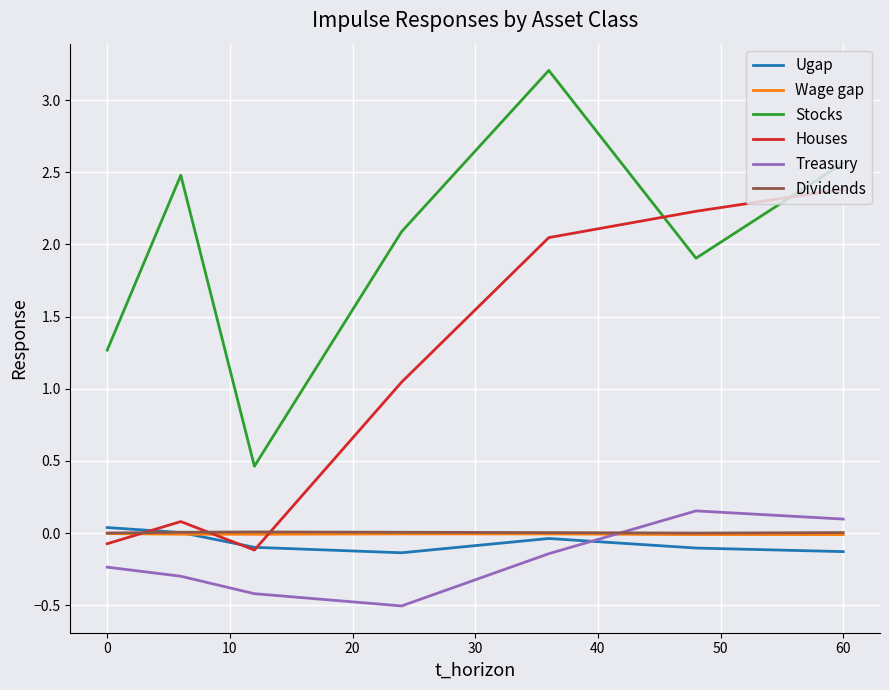

True or false: Ugap and Stocks cross at least once.

False